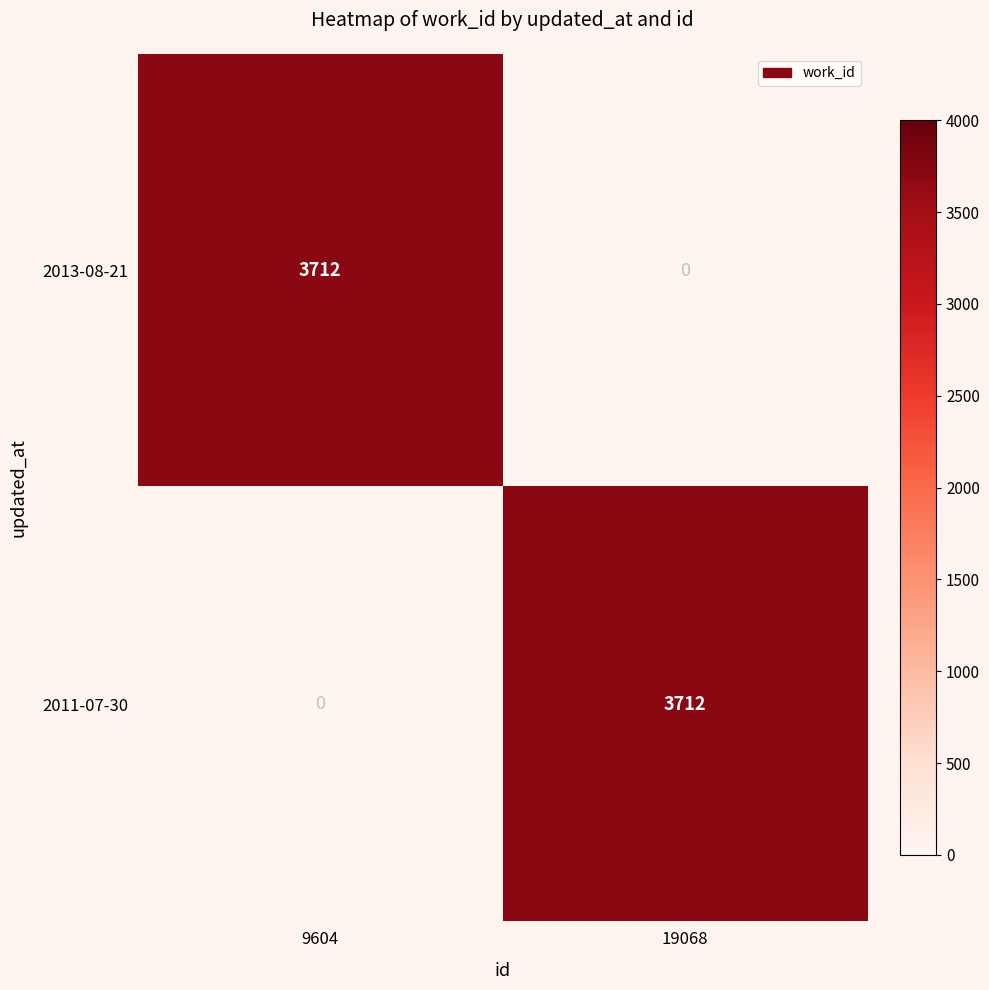

What is the greatest value displayed?

3712